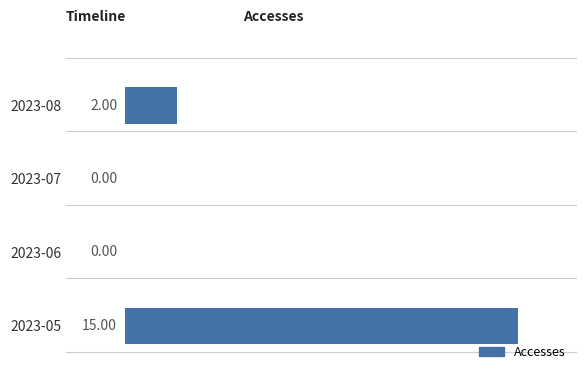

What is the change in value from 2023-07 to 2023-08?

+13.3